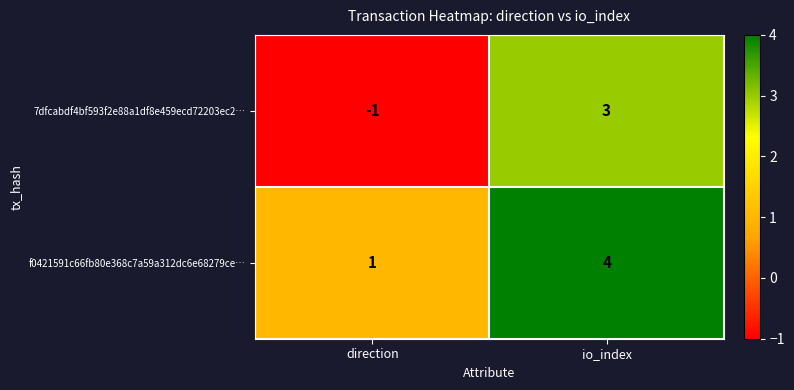

Reading left to right, what are all the values shown in this chart?

7dfcabdf4bf593f2e88a1df8e459ecd72203ec2…: direction=-1	io_index=3
f0421591c66fb80e368c7a59a312dc6e68279ce…: direction=1	io_index=4